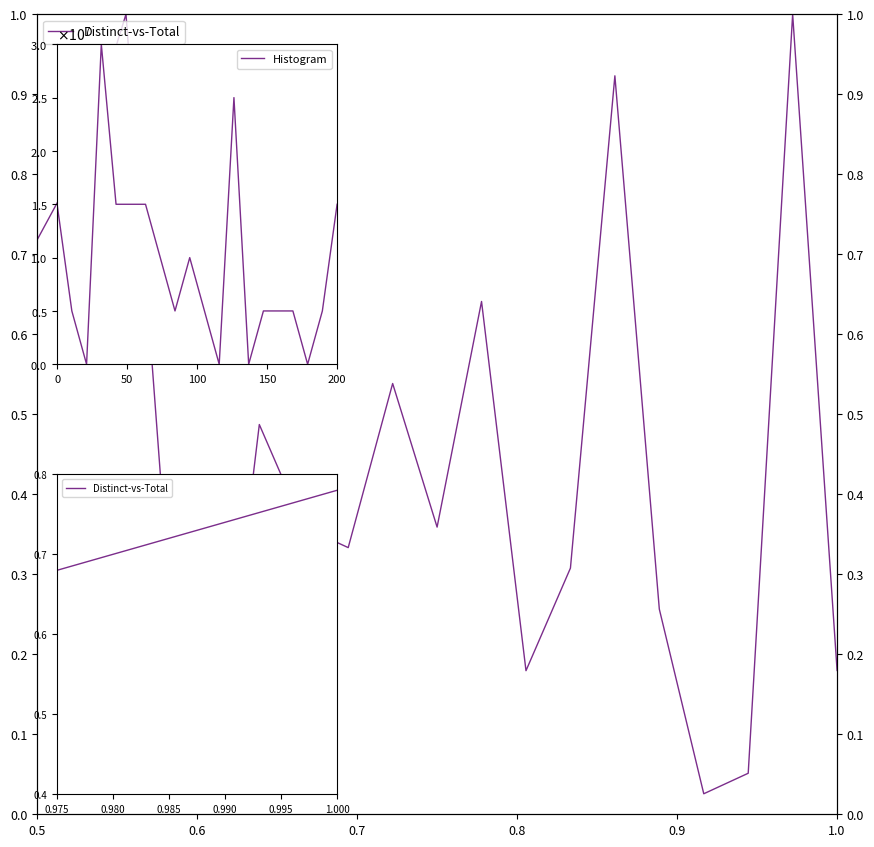

Which category has the highest value across all series?

3